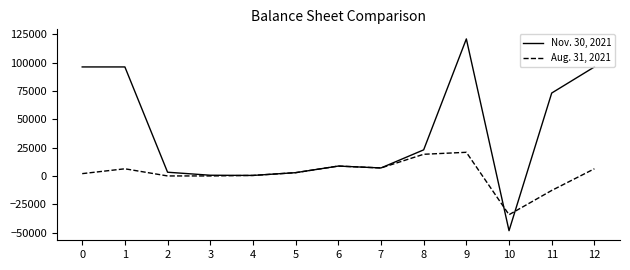

Between 3 and 8, which series saw the biggest shift?

Nov. 30, 2021